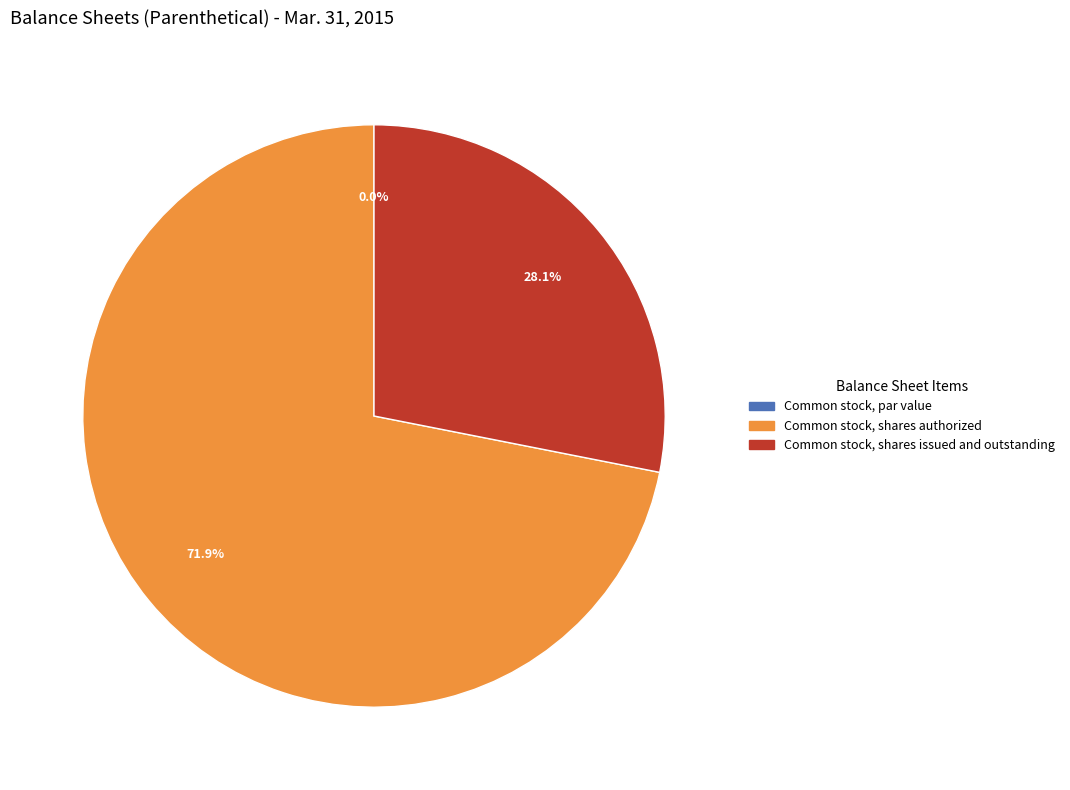

Count the number of slices in the pie.

3